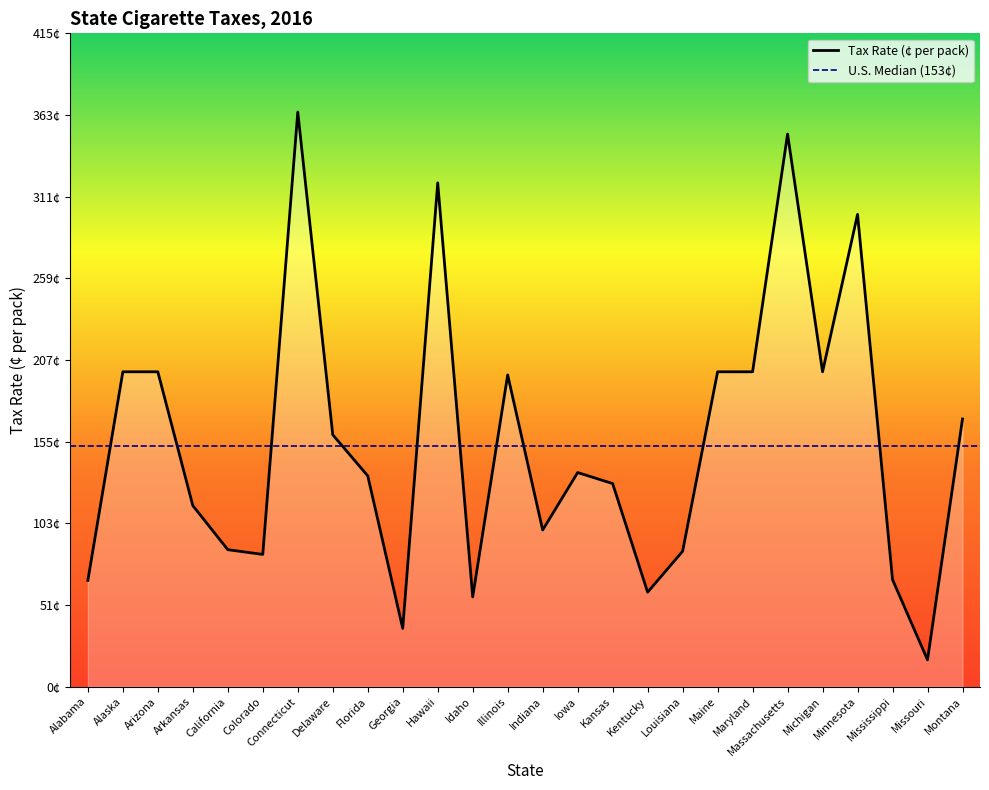

Reading left to right, transcribe all the data shown in this chart.

Alabama=67.5	Alaska=200.0	Arizona=200.0	Arkansas=115.0	California=87.0	Colorado=84.0	Connecticut=365.0	Delaware=160.0	Florida=133.9	Georgia=37.0	Hawaii=320.0	Idaho=57.0	Illinois=198.0	Indiana=99.5	Iowa=136.0	Kansas=129.0	Kentucky=60.0	Louisiana=86.0	Maine=200.0	Maryland=200.0	Massachusetts=351.0	Michigan=200.0	Minnesota=300.0	Mississippi=68.0	Missouri=17.0	Montana=170.0